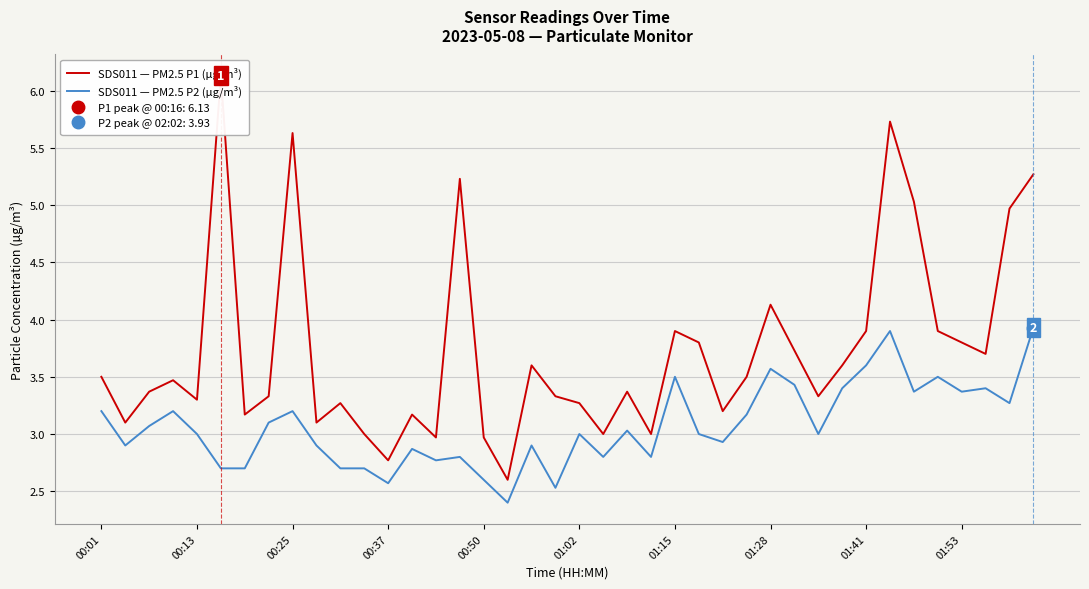

At how many categories does at least one series exceed 3?

33